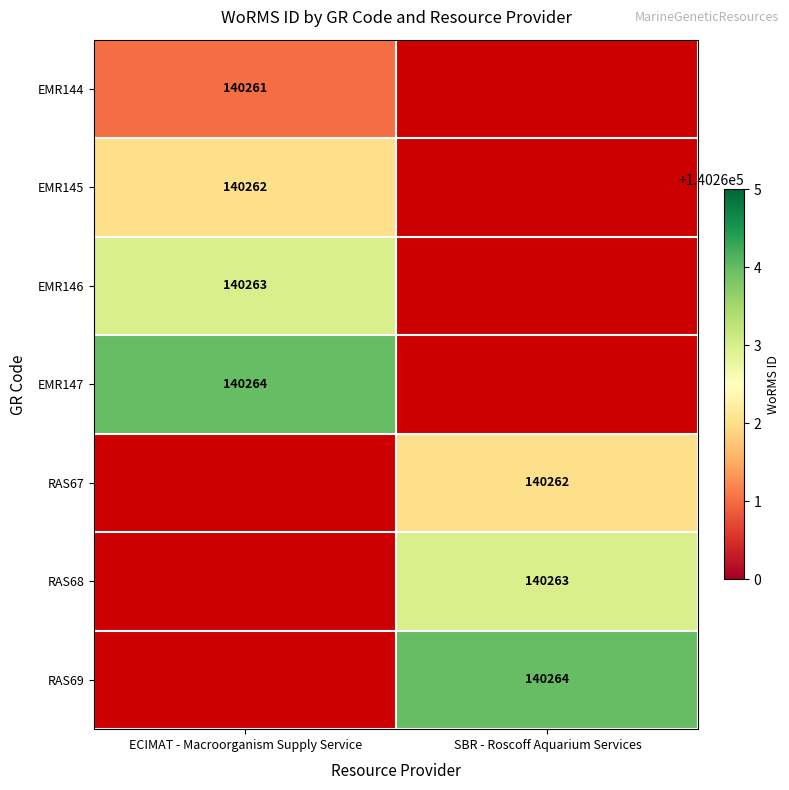

Is it true that EMR146 equals 140263 at ECIMAT - Macroorganism Supply Service?

True